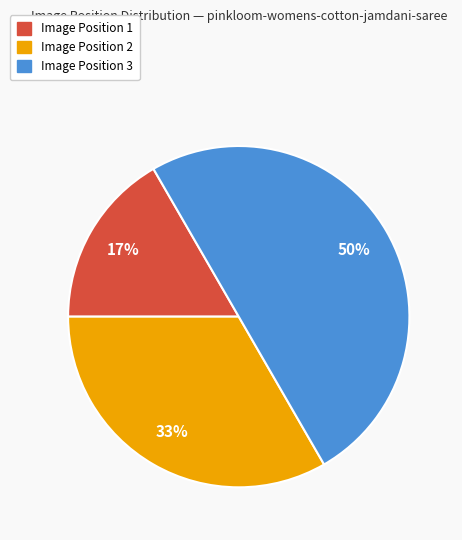

To the nearest percent, what is the average slice percentage?

33%